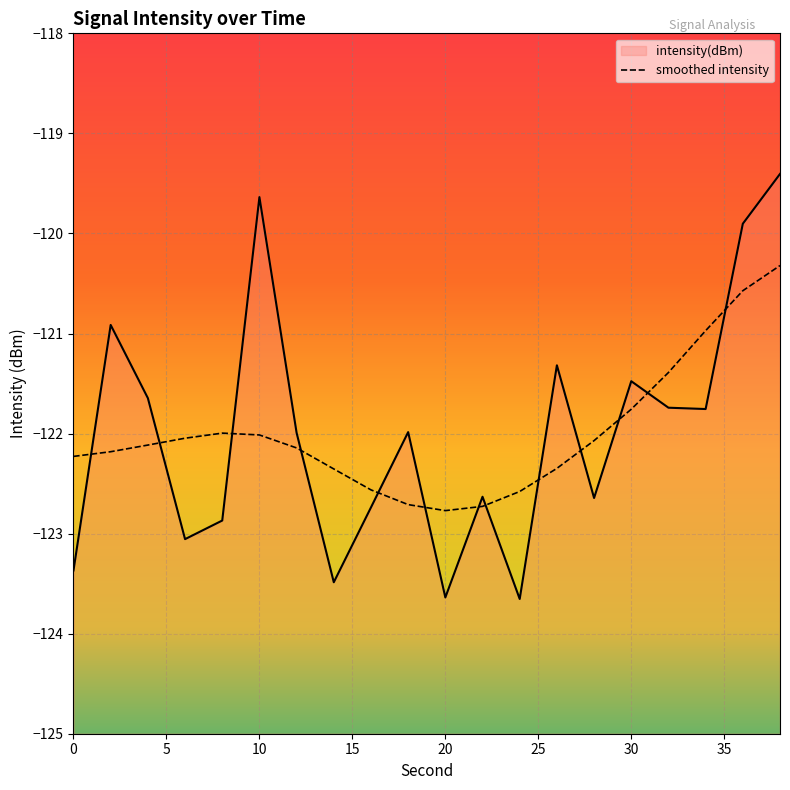

Which label corresponds to the largest value in the chart?

38